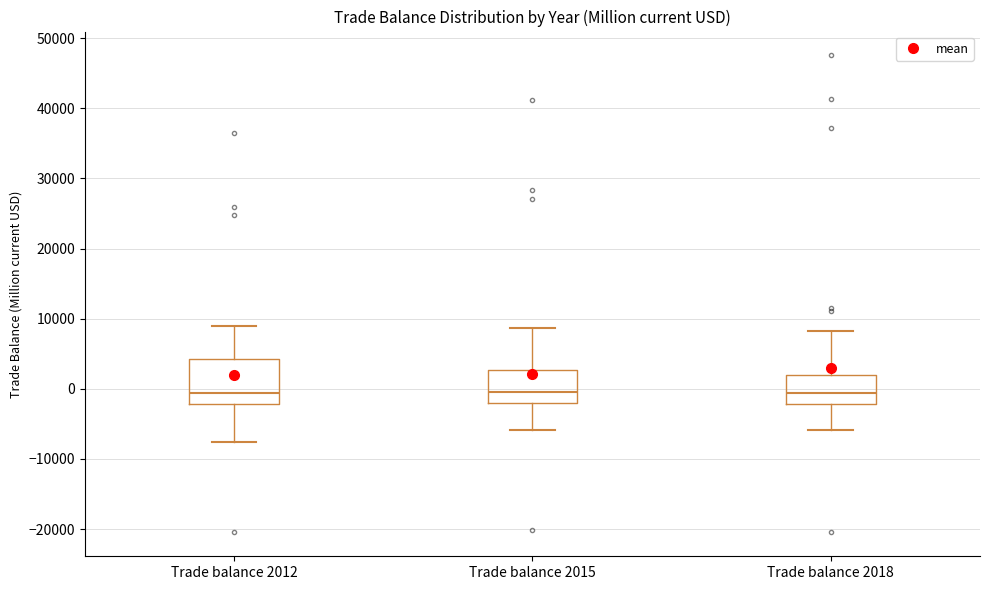

Comparing the boxes themselves (not the whiskers), which one is the tallest?

Trade balance 2012